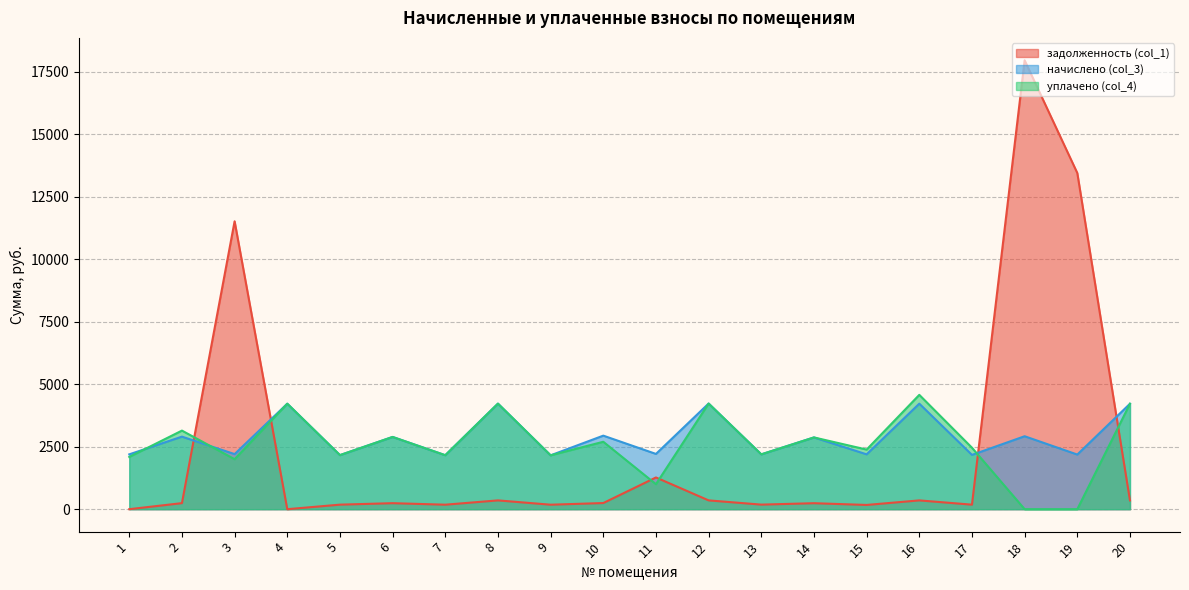

Which series ends up on top after the final intersection of начислено (col_3) and задолженность (col_1)?

начислено (col_3)